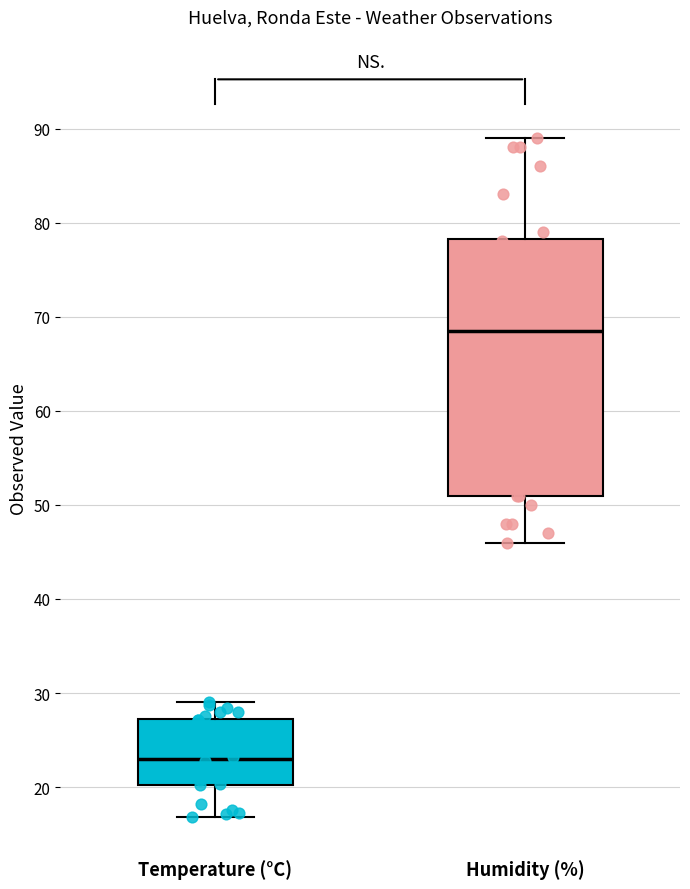

Comparing the boxes themselves (not the whiskers), which one is the tallest?

Humidity (%)